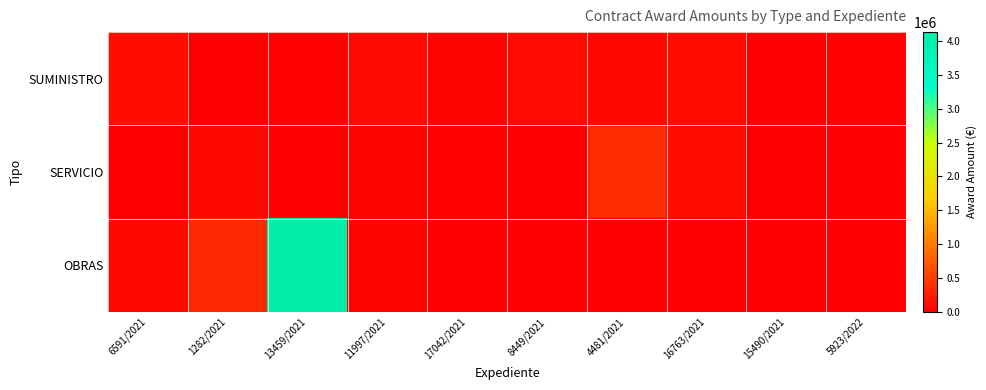

Which series has the largest range (max minus min)?

OBRAS